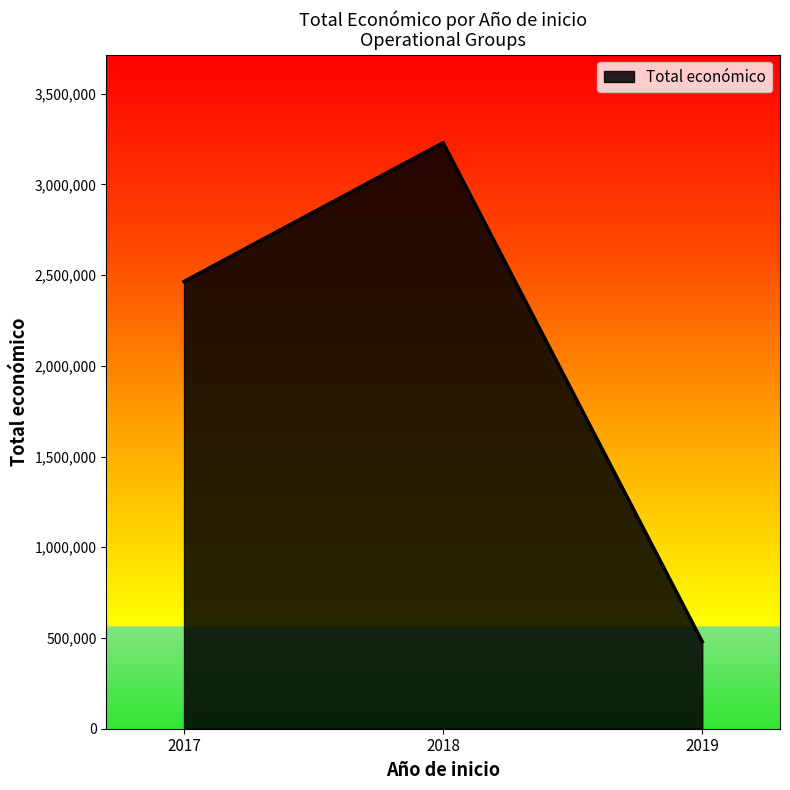

Is it true that the value at 2017 is 2464572?

True